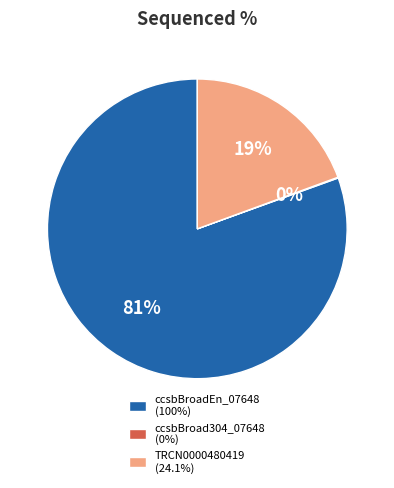

True or false: ccsbBroadEn_07648 (100%) accounts for 81% of the total.

True